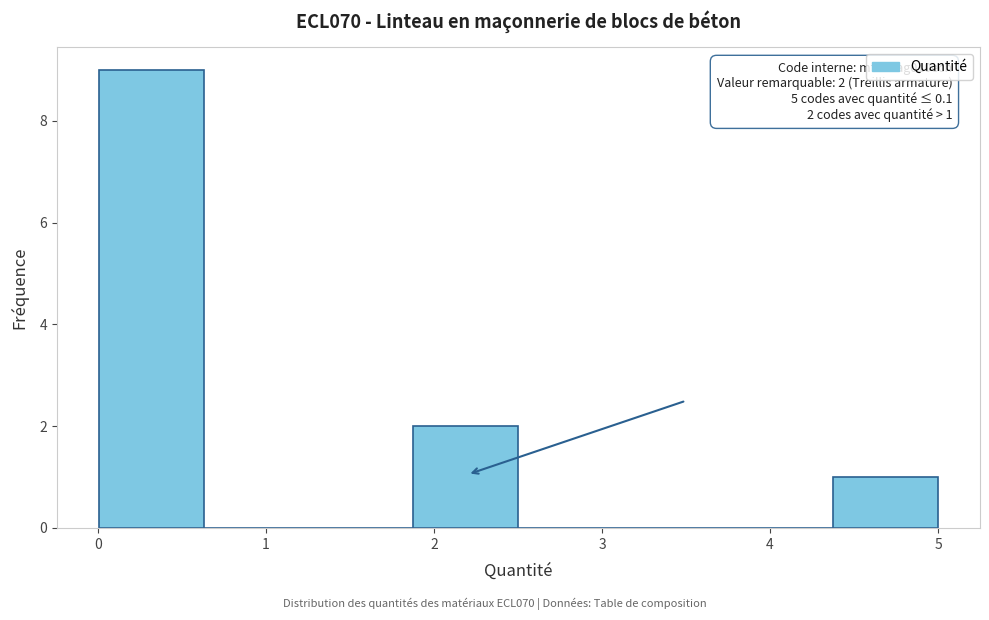

Over which range of the x-axis is the bar tallest?

0.0 to 0.6